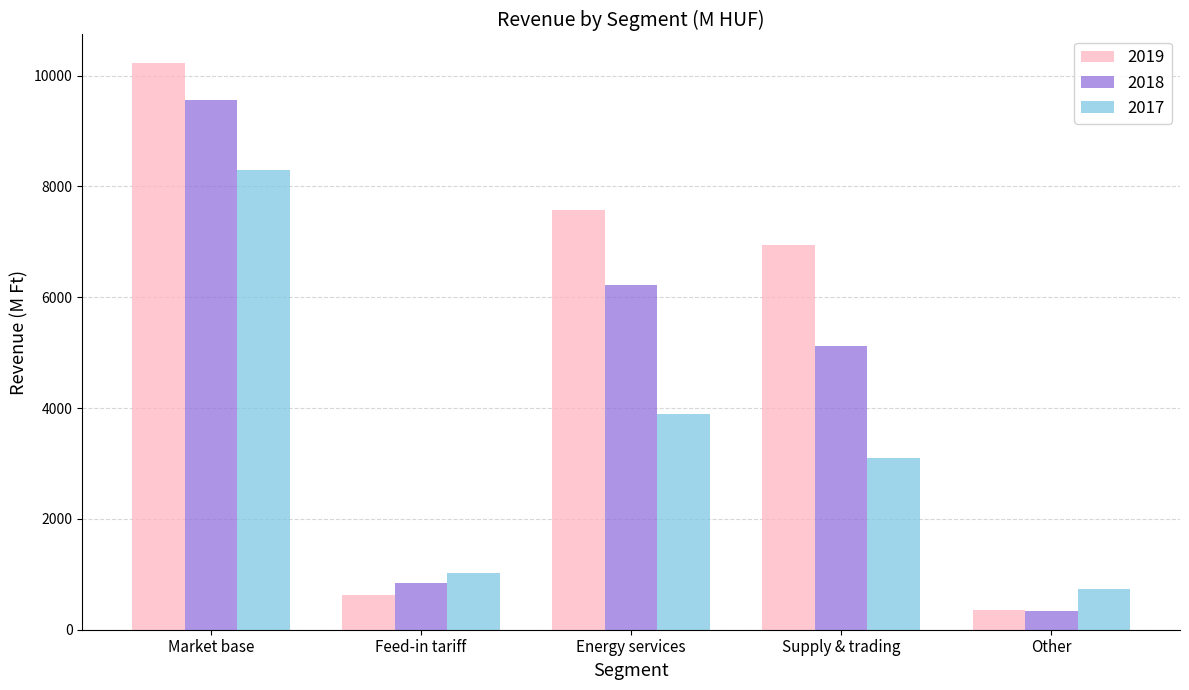

Reading right to left, extract all data points from this chart.

2019: 347.0	6943.5	7581.7	627.0	10230.6
2018: 346.0	5120.8	6216.4	837.8	9557.5
2017: 729.7	3091.9	3897.2	1015.5	8291.0